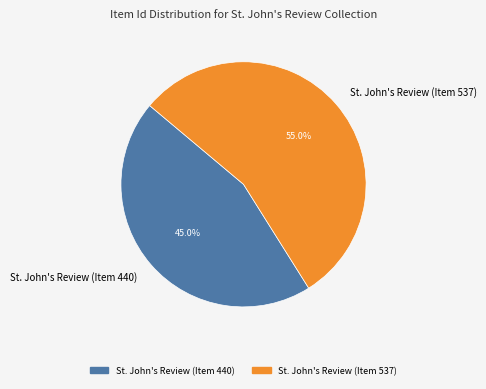

To the nearest percent, what is the average slice percentage?

50%